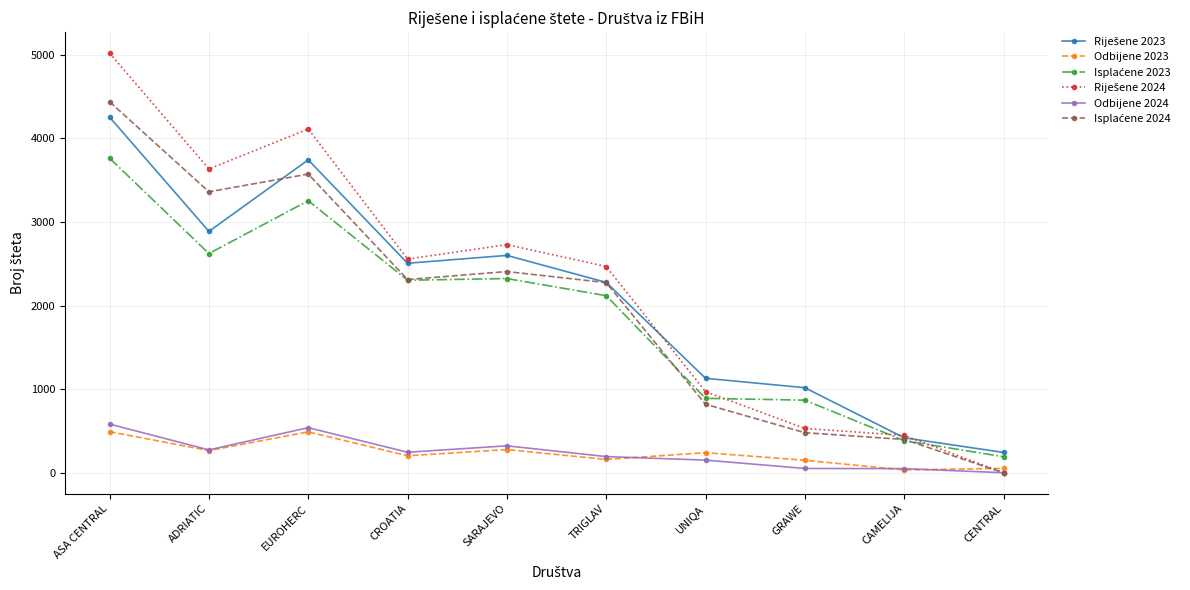

What is the difference between the Odbijene 2024 values at ADRIATIC and CENTRAL?

273